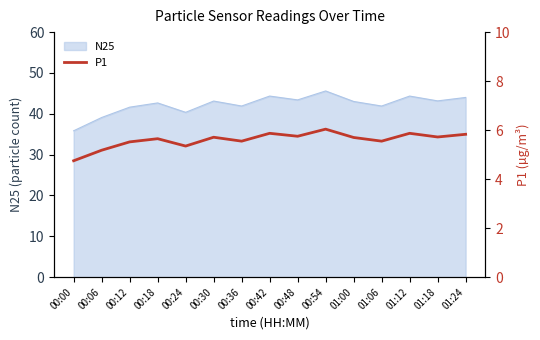

Which category has the lowest value across all series?

00:00